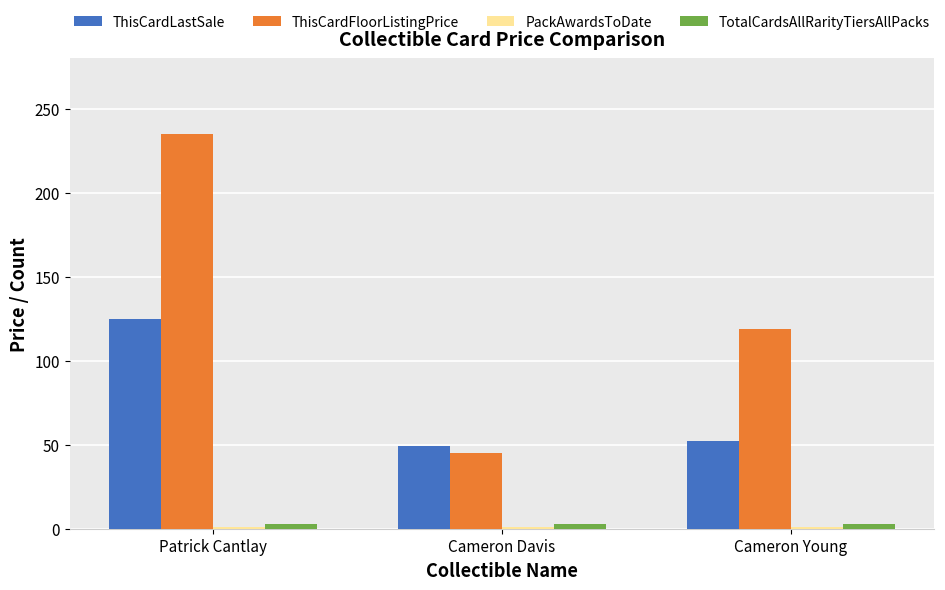

Which series has the widest spread of values?

ThisCardFloorListingPrice